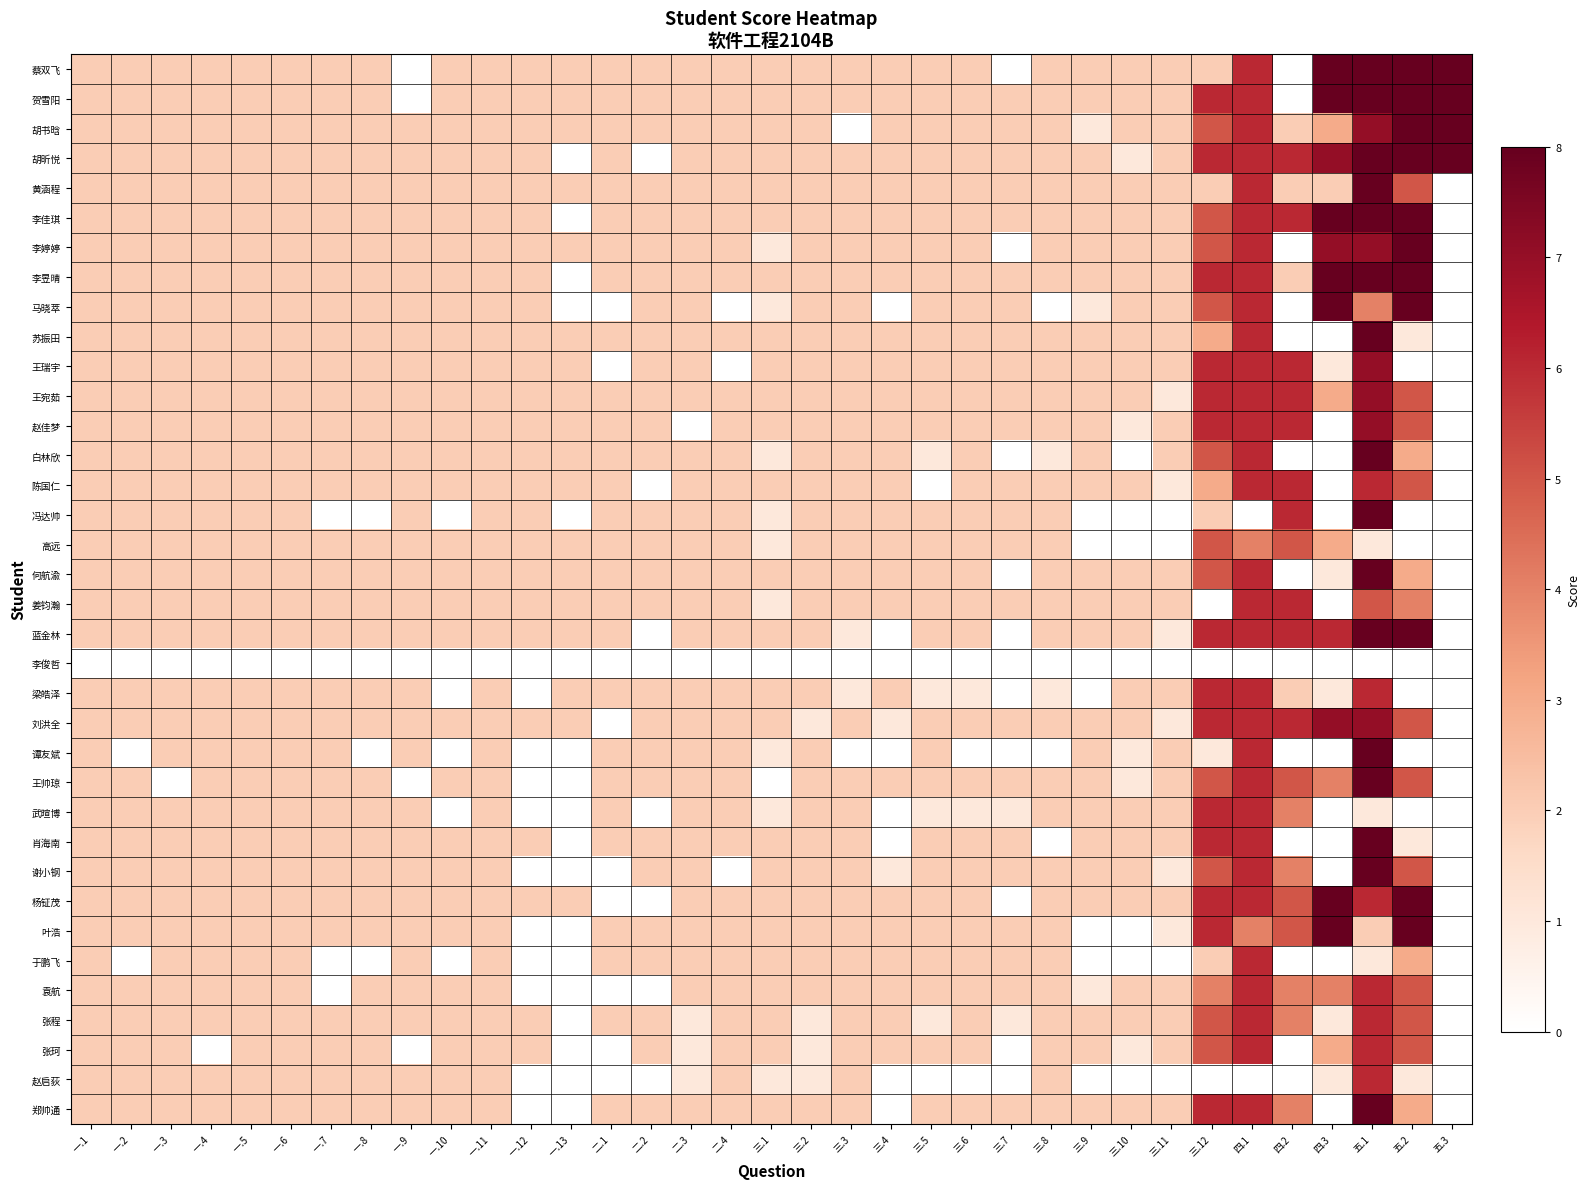

List the series in order of their peak value, lowest first.

李俊哲, 高远, 陈国仁, 姜钧瀚, 梁皓泽, 武暄博, 于鹏飞, 袁航, 张程, 张珂, 赵启荻, 王瑞宇, 王宛茹, 赵佳梦, 刘洪全, 蔡双飞, 贺雪阳, 胡书晗, 胡昕悦, 黄涵程, 李佳琪, 李婷婷, 李昱晴, 马晓萃, 苏振田, 白林欣, 冯达帅, 何航渝, 蓝金林, 谭友斌, 王帅琼, 肖海南, 谢小钢, 杨钲茂, 叶浩, 郑帅通